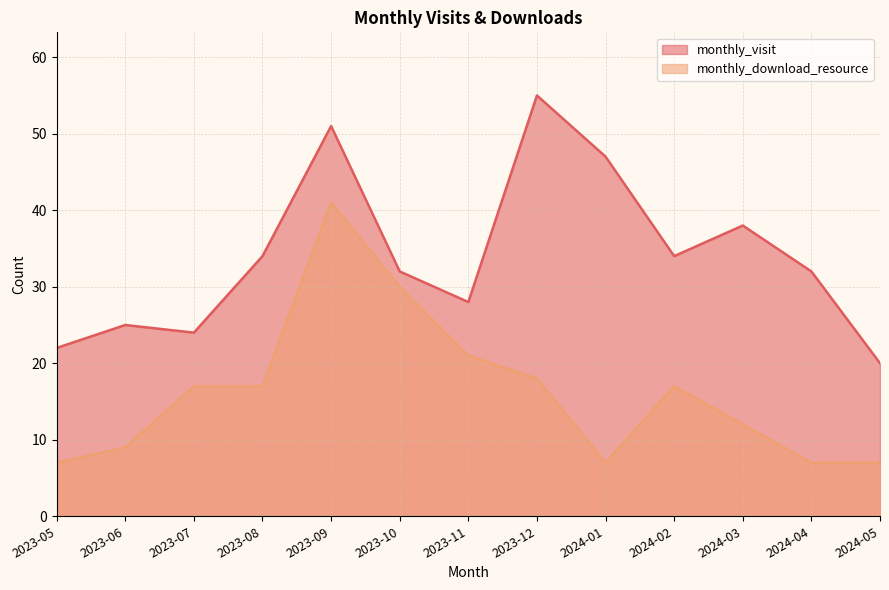

How many interior local valleys does the monthly_download_resource series have?

1